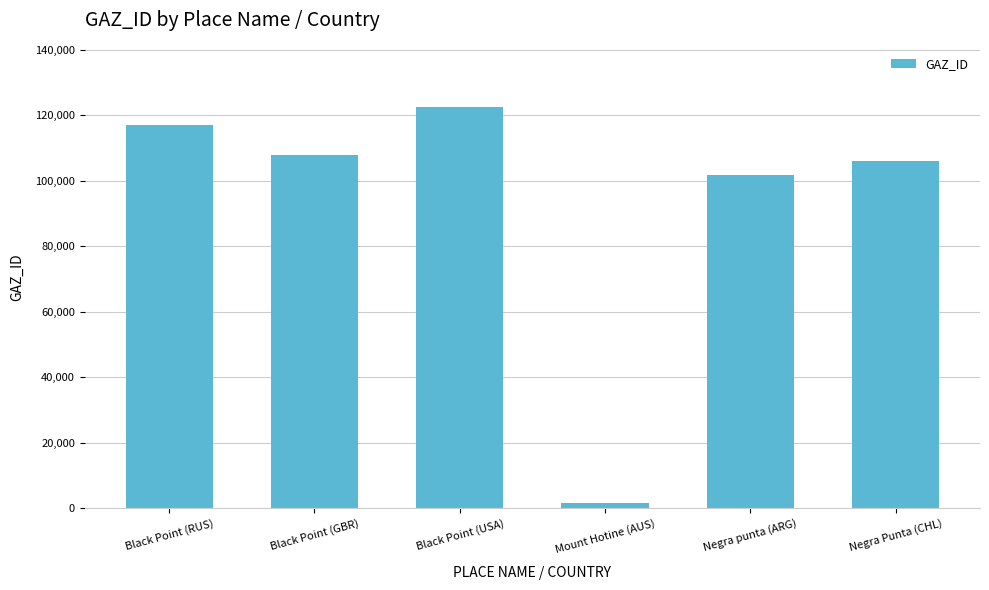

What is the sum of all values?

556562